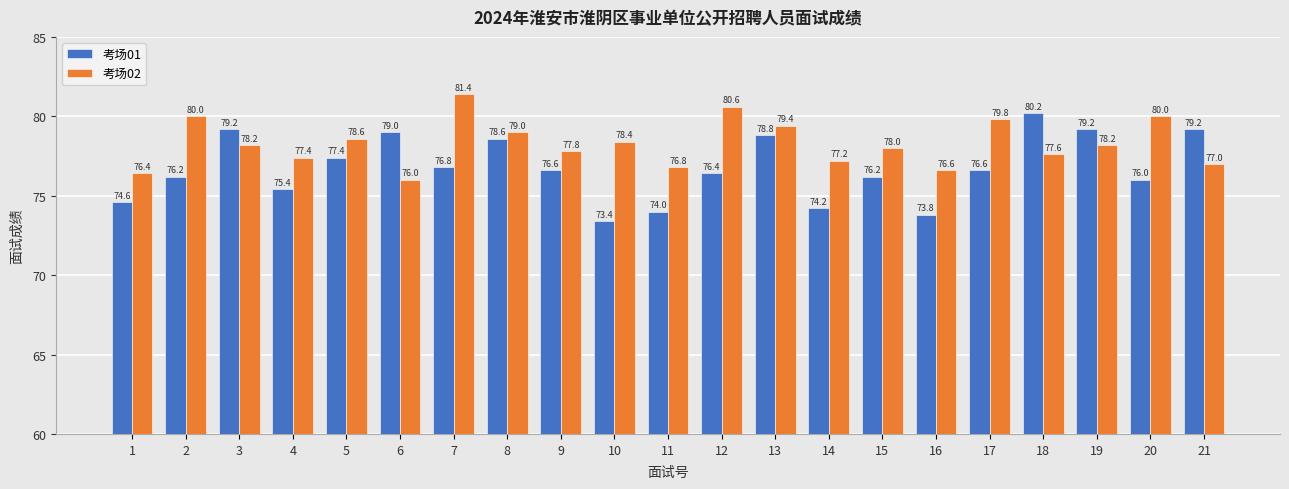

What is the difference between the 考场01 values at 17 and 3?

2.6